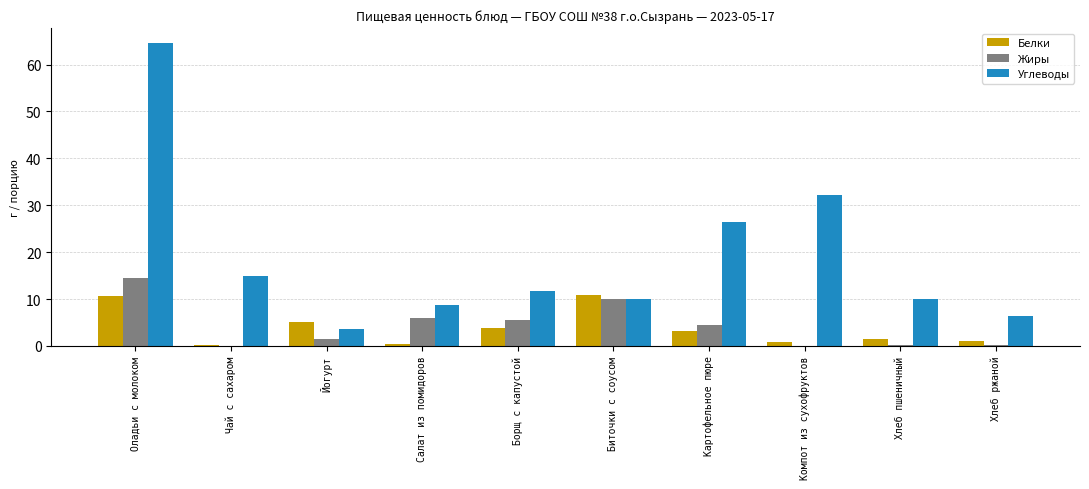

The Белки series shows 6.4 at Биточки с соусом. True or false?

False